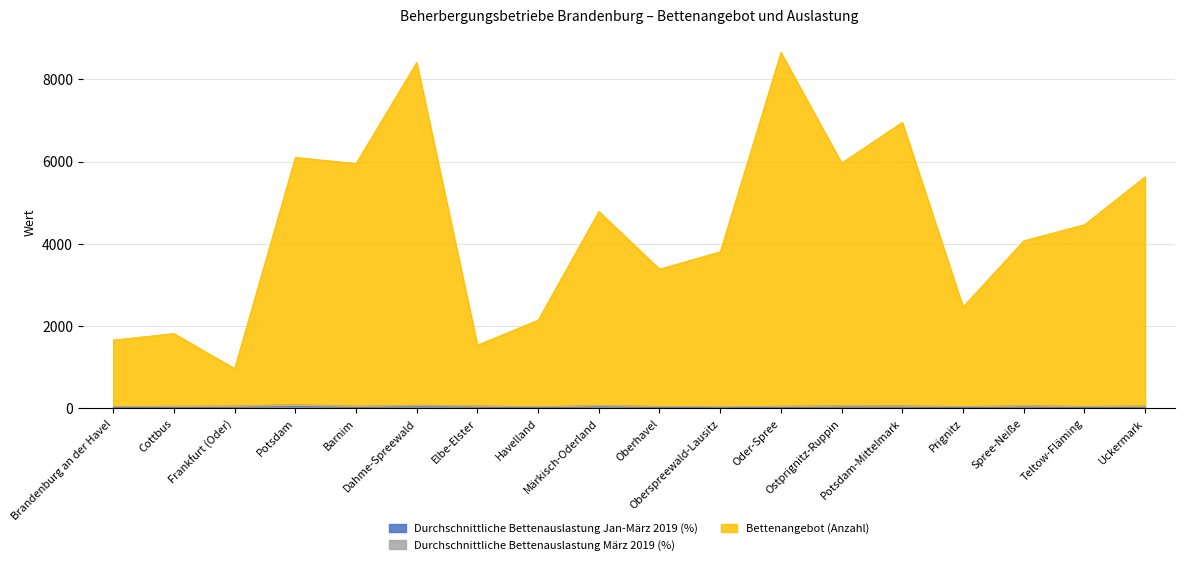

What is the sum of the Bettenangebot (Anzahl) values at Brandenburg an der Havel and Elbe-Elster?

3204.4